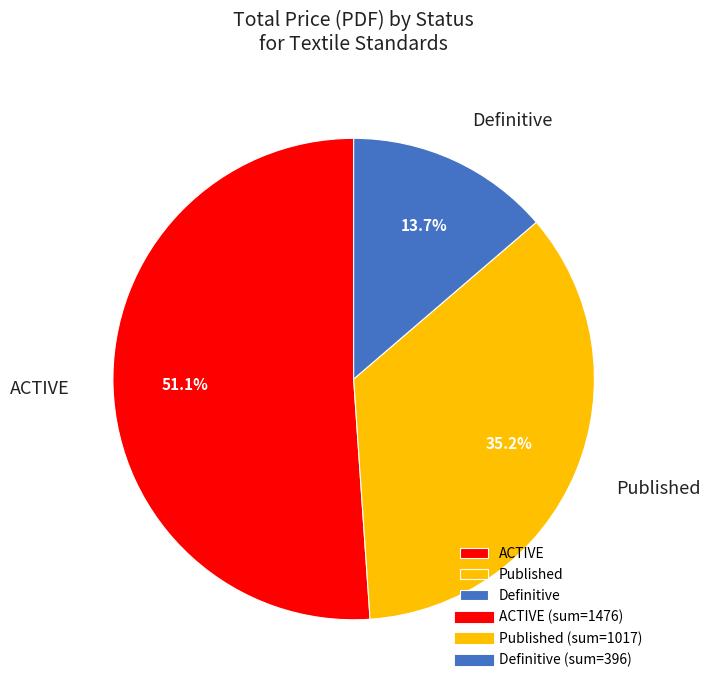

To the nearest percent, what percentage of the pie is Definitive?

14%